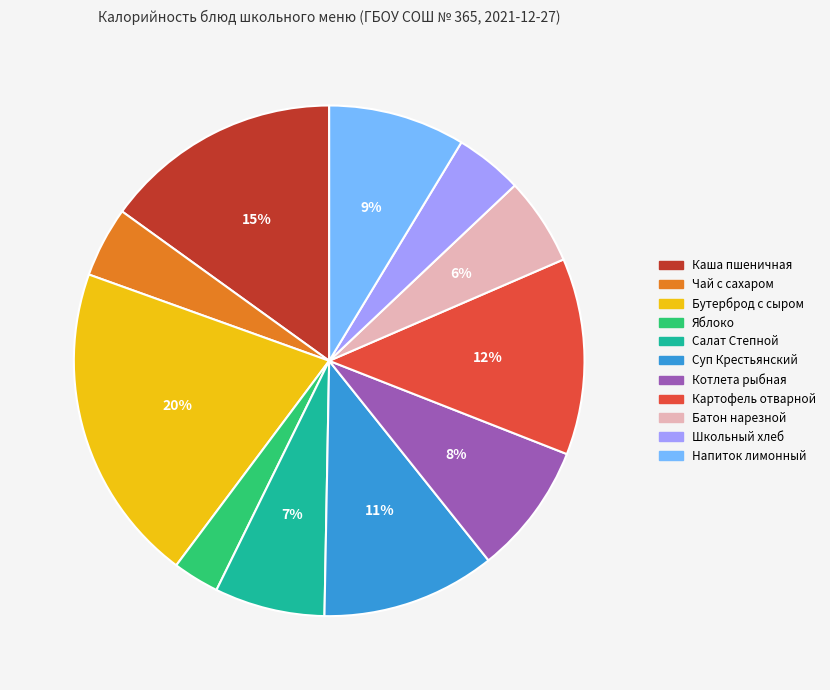

To the nearest percent, what is the difference between the largest and smallest slice percentages?

17%